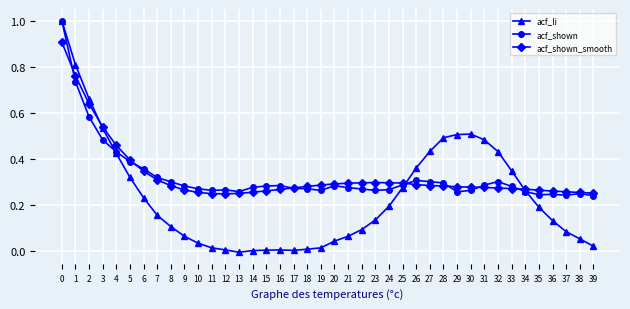

At 27, list the series in order from smallest to largest.

acf_shown_smooth, acf_shown, acf_li